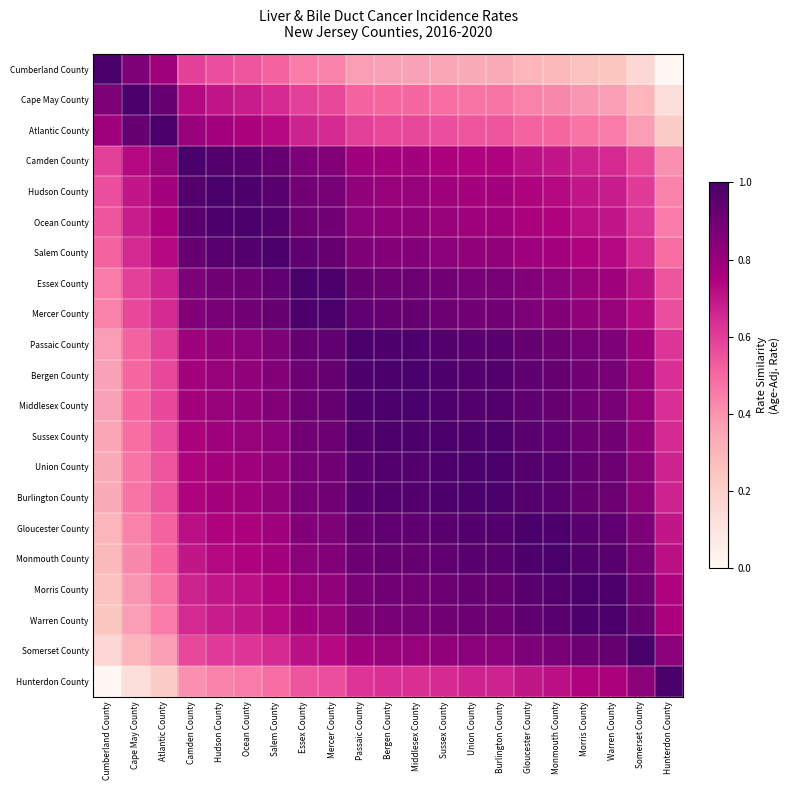

At how many categories does at least one series exceed 0?

21